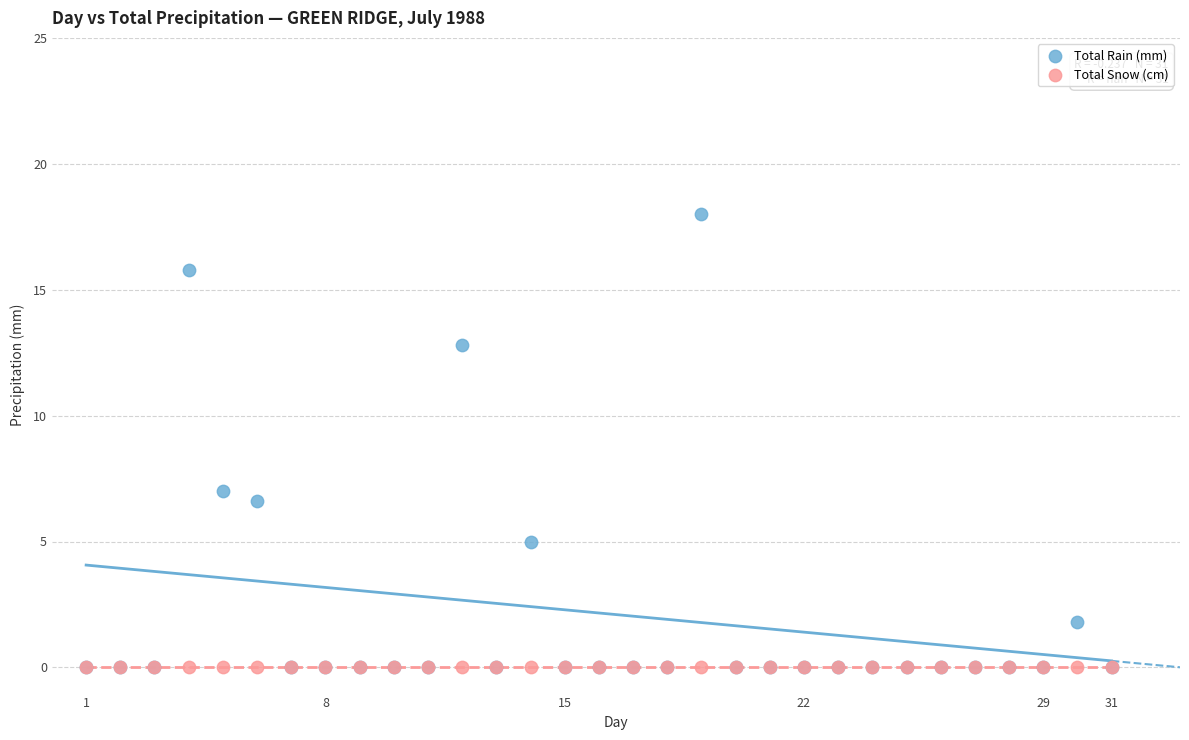

In the Total Rain (mm) series, what Y value is closest to 9?

7.0